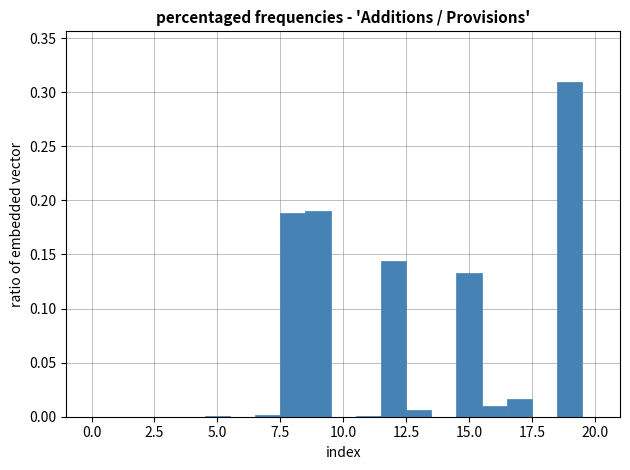

Read against the x-axis, roughly where is the centre of the tallest bar?

19.0